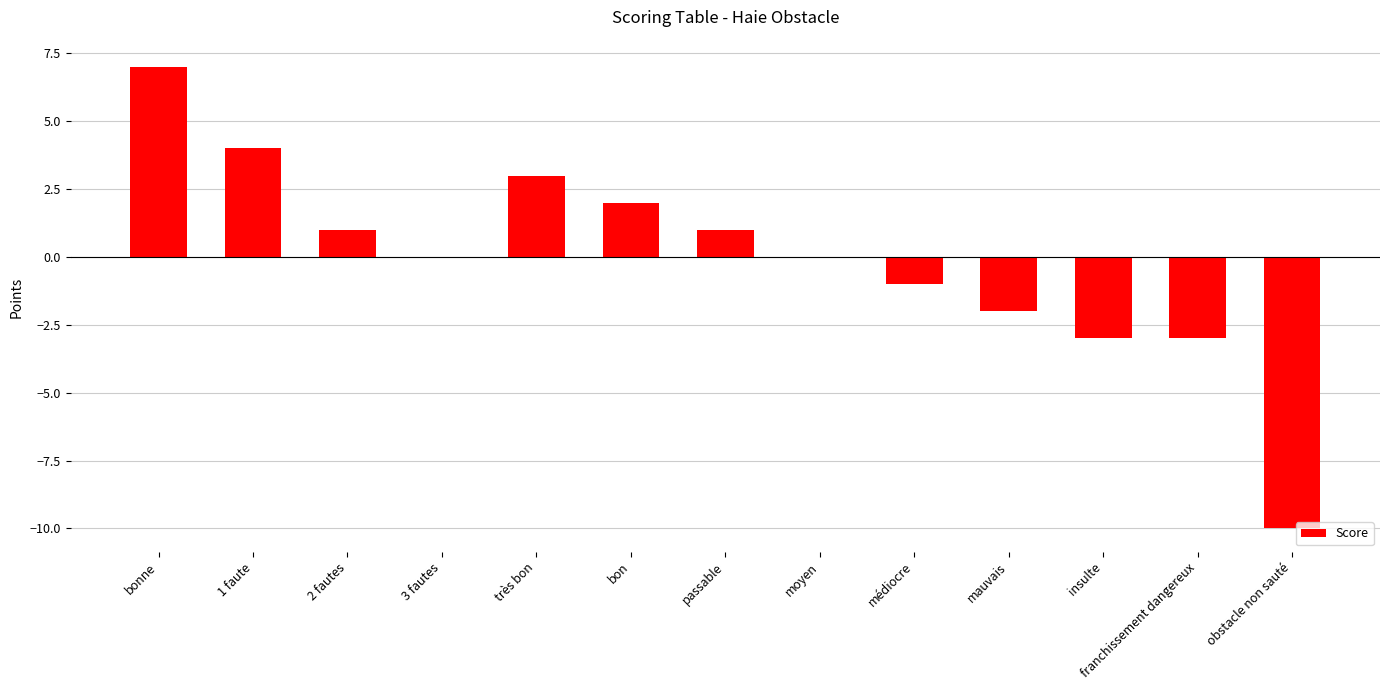

True or false: the data shows 1 at passable.

True